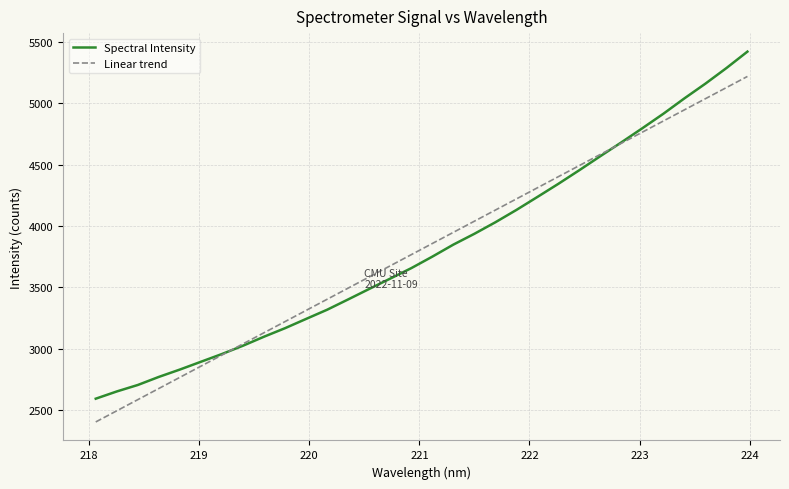

Is it true that the value at 223.9802 is 5419.6?

True